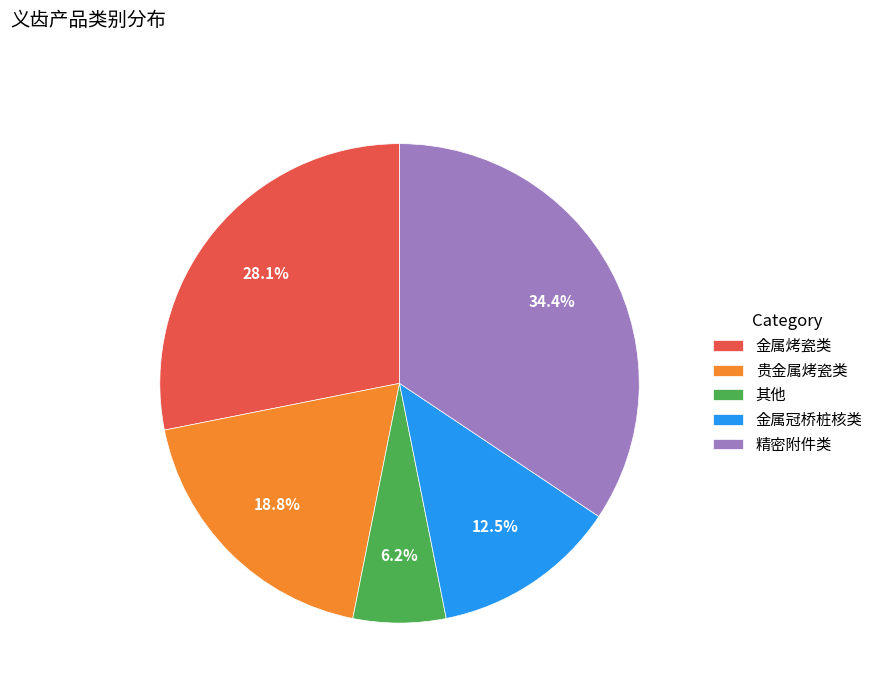

Rank the categories by value from lowest to highest.

其他, 金属冠桥桩核类, 贵金属烤瓷类, 金属烤瓷类, 精密附件类